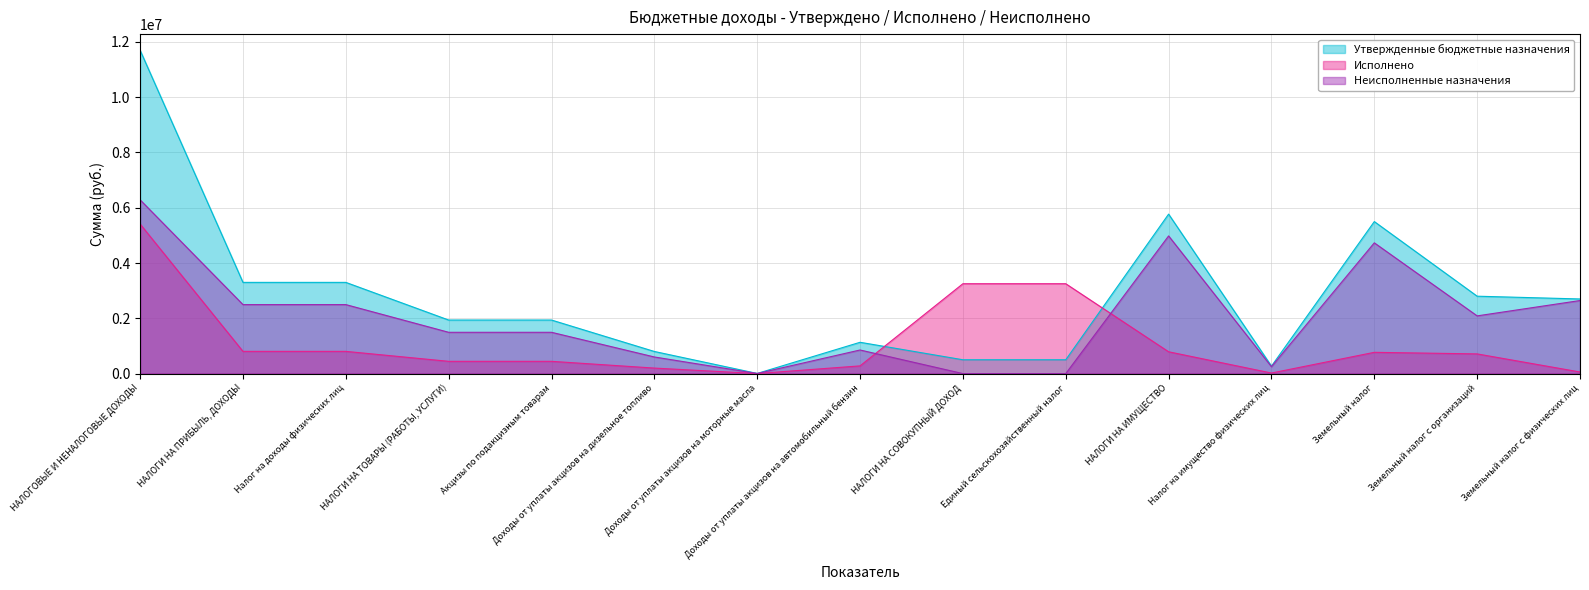

Which series has the widest spread of values?

Утвержденные бюджетные назначения